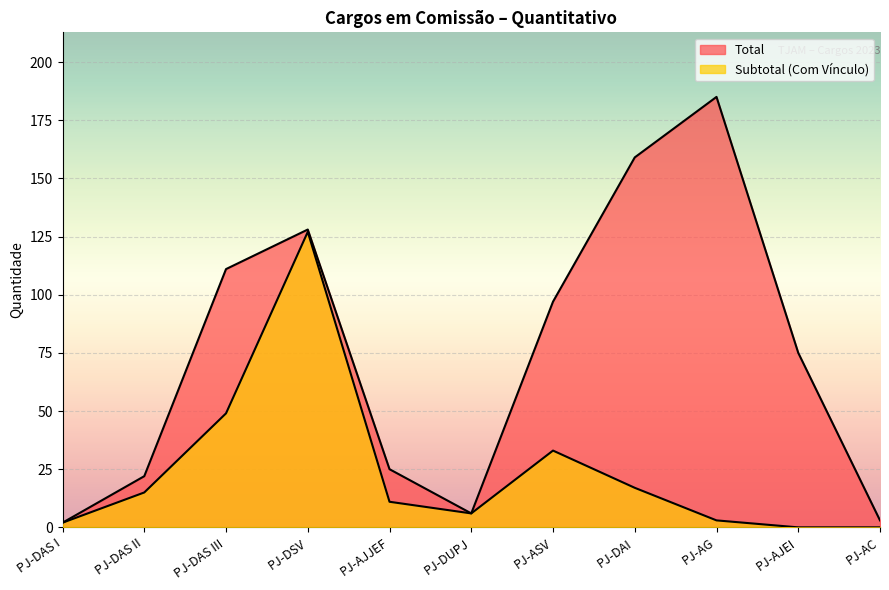

List the labels in order of Total value, largest first.

PJ-AG, PJ-DAI, PJ-DSV, PJ-DAS III, PJ-ASV, PJ-AJEI, PJ-AJJEF, PJ-DAS II, PJ-DUPJ, PJ-AC, PJ-DAS I